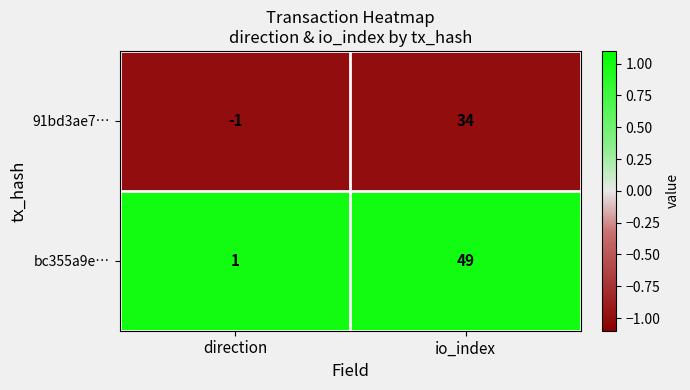

The bc355a9e… series shows 2 at direction. True or false?

False